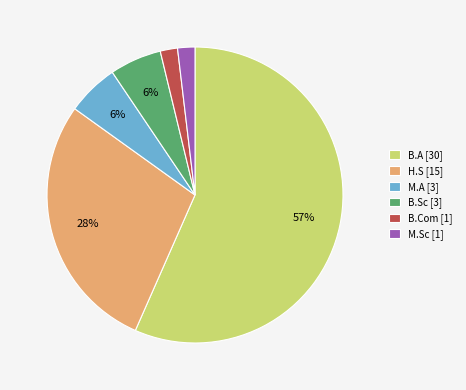

Does B.Sc account for over 50% of the chart?

No